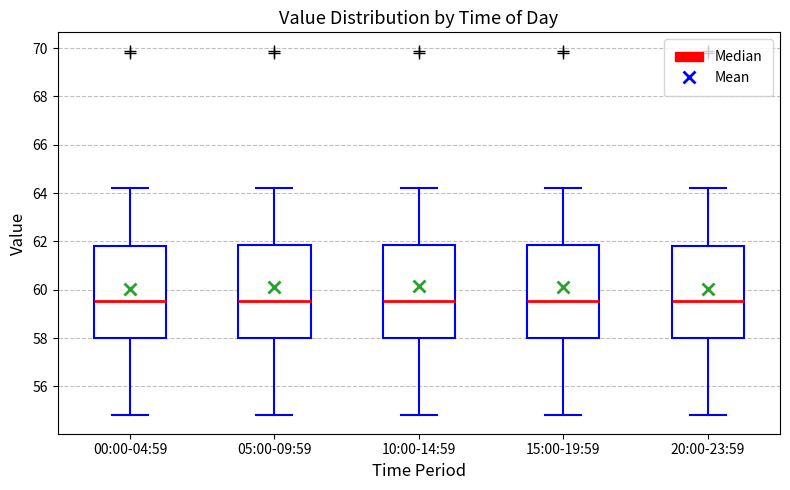

Where is the upper edge of the box for 15:00-19:59 on the y-axis? The values are not printed on the chart, so give them approximately, as read against the axis.

61.8